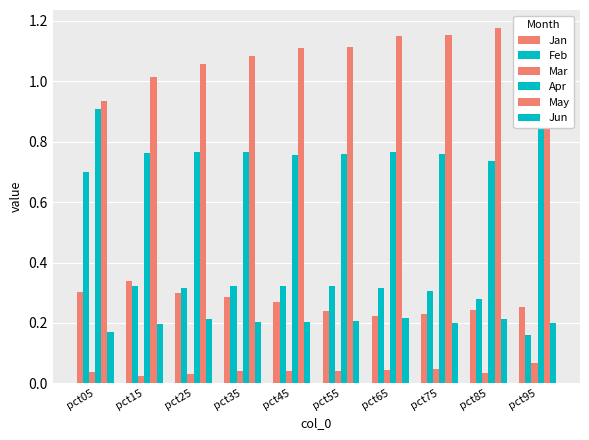

How many bars are there in each group?

6